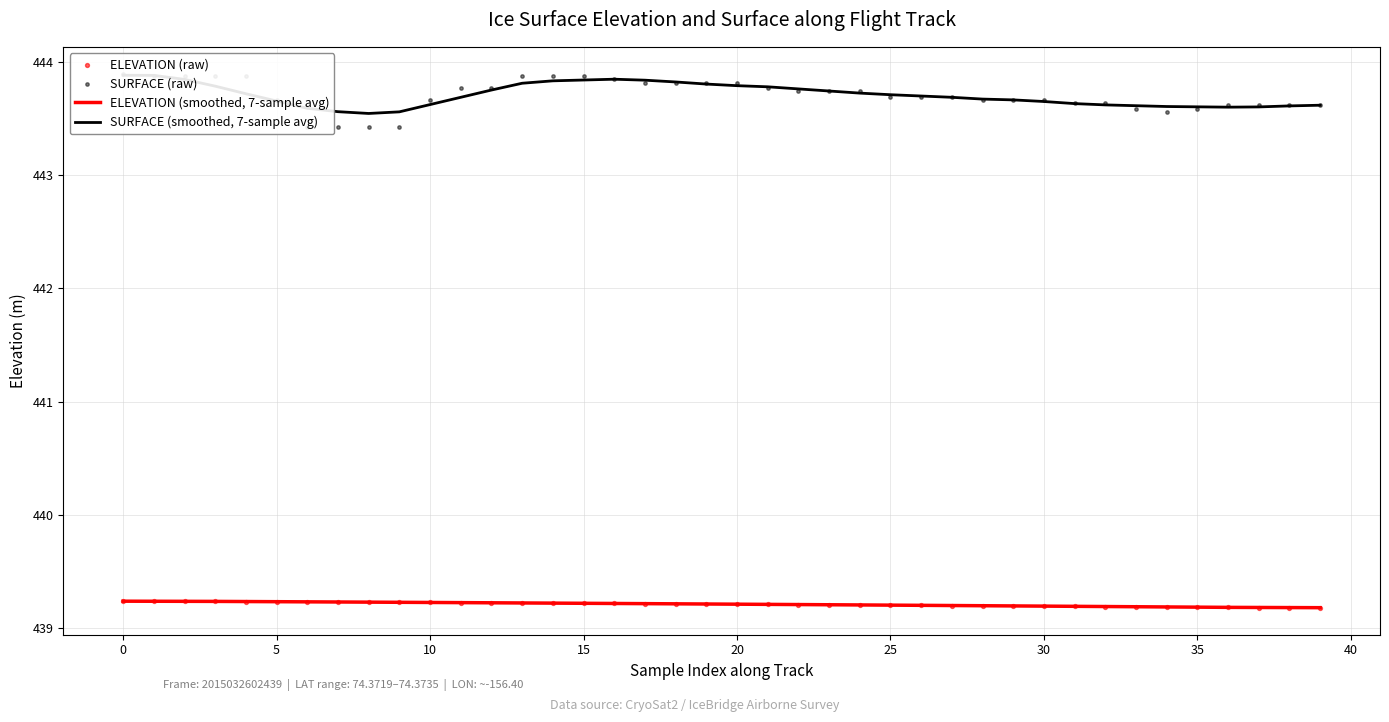

What is the maximum value for ELEVATION (smoothed, 7-sample avg)?

439.2